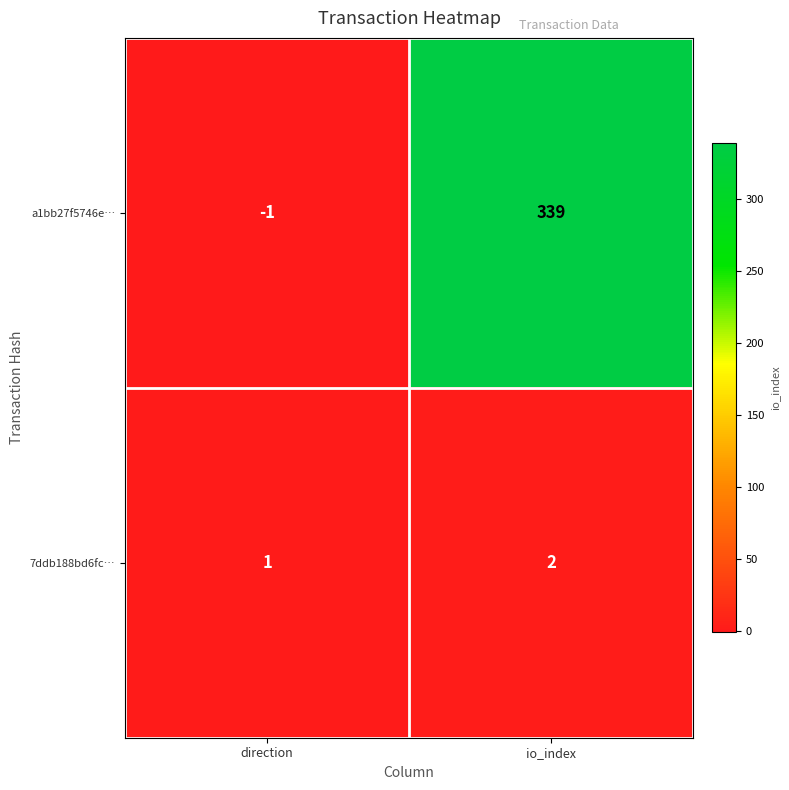

Reading right to left, list all the values displayed in this chart.

a1bb27f5746e…: io_index=339	direction=-1
7ddb188bd6fc…: io_index=2	direction=1